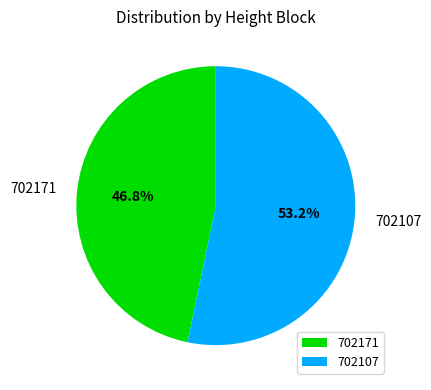

Which has a higher value, 702171 or 702107?

702107